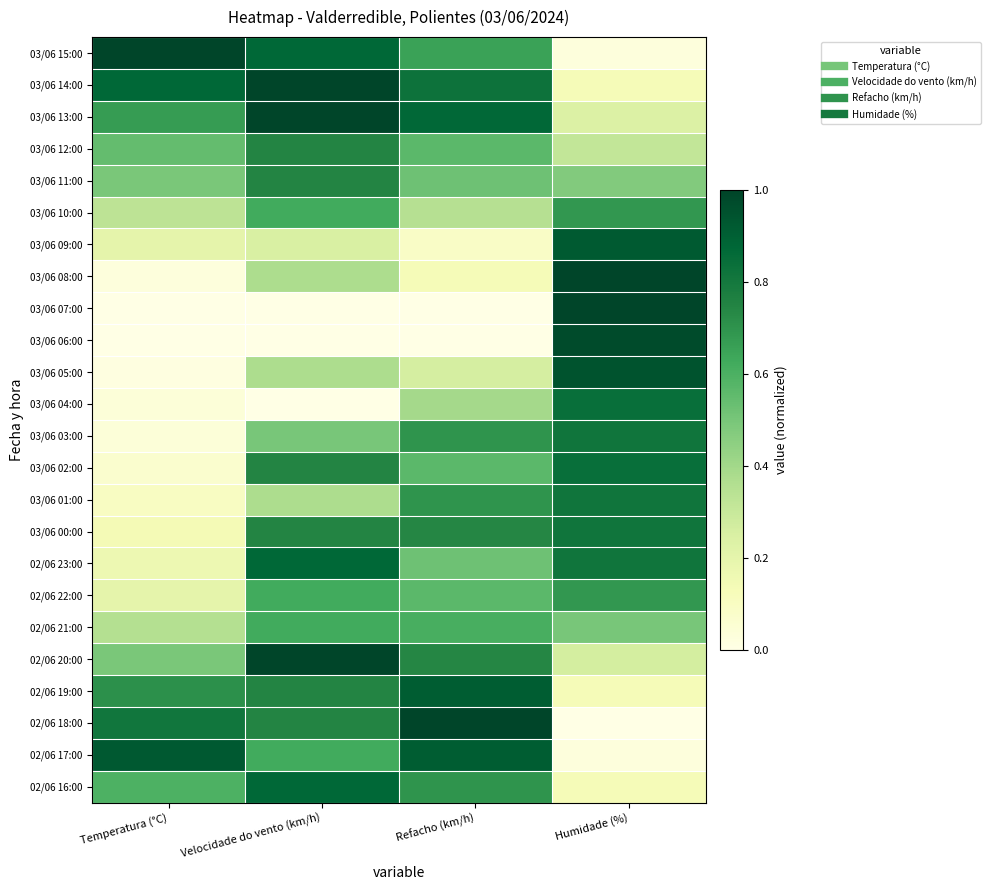

Reading right to left, list all the values displayed in this chart.

03/06 15:00: Humidade (%)=0.0	Refacho (km/h)=0.7	Velocidade do vento (km/h)=0.9	Temperatura (°C)=1.0
03/06 14:00: Humidade (%)=0.1	Refacho (km/h)=0.8	Velocidade do vento (km/h)=1.0	Temperatura (°C)=0.9
03/06 13:00: Humidade (%)=0.2	Refacho (km/h)=0.9	Velocidade do vento (km/h)=1.0	Temperatura (°C)=0.7
03/06 12:00: Humidade (%)=0.3	Refacho (km/h)=0.6	Velocidade do vento (km/h)=0.7	Temperatura (°C)=0.5
03/06 11:00: Humidade (%)=0.5	Refacho (km/h)=0.5	Velocidade do vento (km/h)=0.7	Temperatura (°C)=0.5
03/06 10:00: Humidade (%)=0.7	Refacho (km/h)=0.3	Velocidade do vento (km/h)=0.6	Temperatura (°C)=0.3
03/06 09:00: Humidade (%)=0.9	Refacho (km/h)=0.1	Velocidade do vento (km/h)=0.2	Temperatura (°C)=0.2
03/06 08:00: Humidade (%)=1.0	Refacho (km/h)=0.1	Velocidade do vento (km/h)=0.4	Temperatura (°C)=0.0
03/06 07:00: Humidade (%)=1.0	Refacho (km/h)=0.0	Velocidade do vento (km/h)=0.0	Temperatura (°C)=0.0
03/06 06:00: Humidade (%)=1.0	Refacho (km/h)=0.0	Velocidade do vento (km/h)=0.0	Temperatura (°C)=0.0
03/06 05:00: Humidade (%)=0.9	Refacho (km/h)=0.3	Velocidade do vento (km/h)=0.4	Temperatura (°C)=0.0
03/06 04:00: Humidade (%)=0.8	Refacho (km/h)=0.4	Velocidade do vento (km/h)=0.0	Temperatura (°C)=0.0
03/06 03:00: Humidade (%)=0.8	Refacho (km/h)=0.7	Velocidade do vento (km/h)=0.5	Temperatura (°C)=0.0
03/06 02:00: Humidade (%)=0.8	Refacho (km/h)=0.6	Velocidade do vento (km/h)=0.7	Temperatura (°C)=0.1
03/06 01:00: Humidade (%)=0.8	Refacho (km/h)=0.7	Velocidade do vento (km/h)=0.4	Temperatura (°C)=0.1
03/06 00:00: Humidade (%)=0.8	Refacho (km/h)=0.7	Velocidade do vento (km/h)=0.7	Temperatura (°C)=0.1
02/06 23:00: Humidade (%)=0.8	Refacho (km/h)=0.5	Velocidade do vento (km/h)=0.9	Temperatura (°C)=0.2
02/06 22:00: Humidade (%)=0.7	Refacho (km/h)=0.6	Velocidade do vento (km/h)=0.6	Temperatura (°C)=0.2
02/06 21:00: Humidade (%)=0.5	Refacho (km/h)=0.6	Velocidade do vento (km/h)=0.6	Temperatura (°C)=0.4
02/06 20:00: Humidade (%)=0.3	Refacho (km/h)=0.7	Velocidade do vento (km/h)=1.0	Temperatura (°C)=0.5
02/06 19:00: Humidade (%)=0.1	Refacho (km/h)=0.9	Velocidade do vento (km/h)=0.7	Temperatura (°C)=0.7
02/06 18:00: Humidade (%)=0.0	Refacho (km/h)=1.0	Velocidade do vento (km/h)=0.7	Temperatura (°C)=0.8
02/06 17:00: Humidade (%)=0.0	Refacho (km/h)=0.9	Velocidade do vento (km/h)=0.6	Temperatura (°C)=0.9
02/06 16:00: Humidade (%)=0.1	Refacho (km/h)=0.7	Velocidade do vento (km/h)=0.9	Temperatura (°C)=0.6